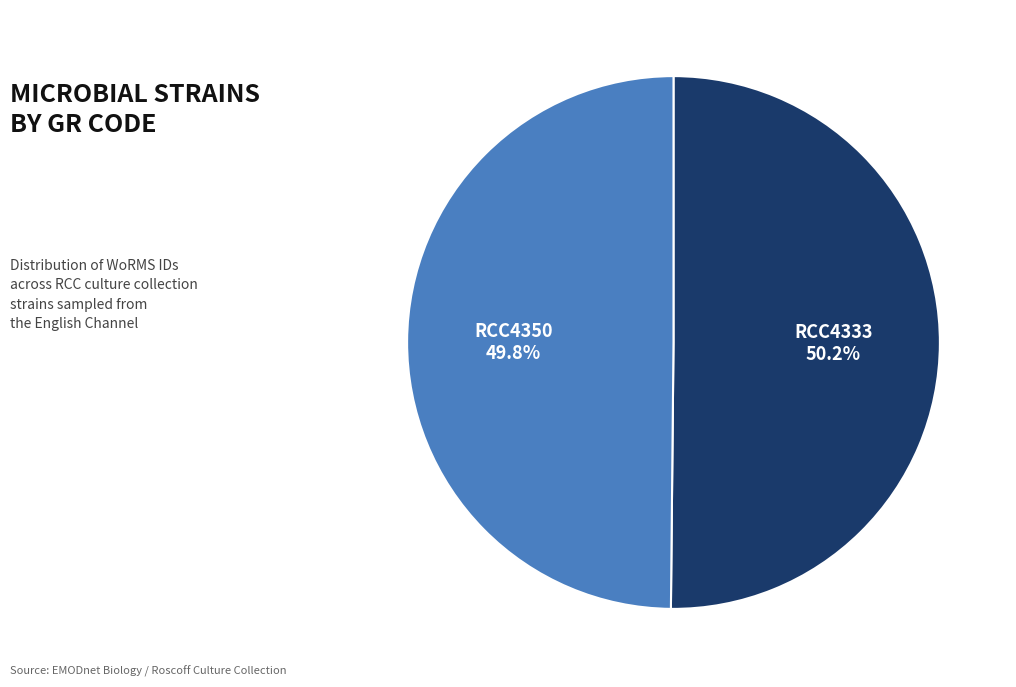

Does any single category account for the majority?

Yes